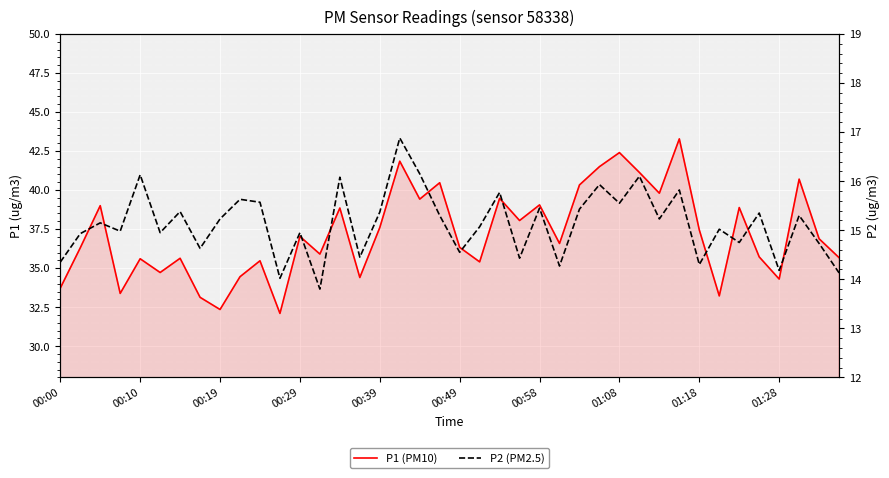

What is the difference between the maximum and second lowest values in the P1 (PM10) series?

10.9